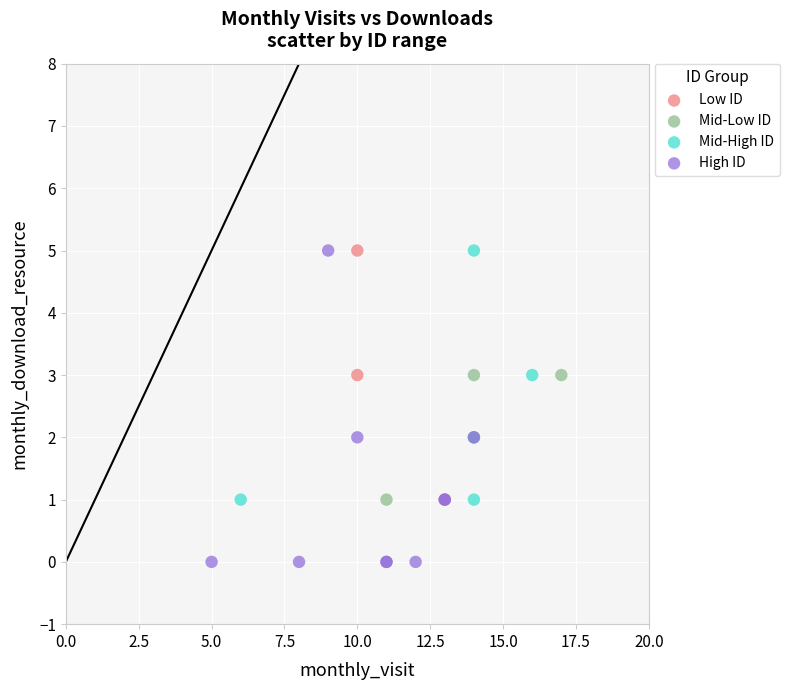

Which series reaches the minimum Y coordinate?

High ID